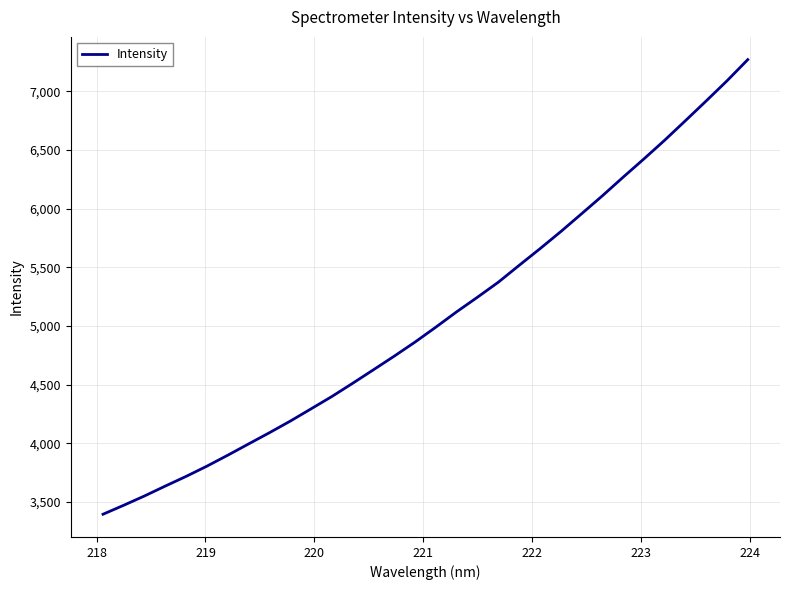

What is the difference between the maximum and minimum values?

3872.6